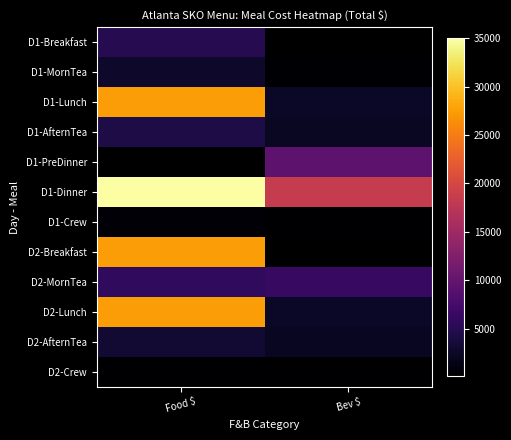

True or false: D1-Crew has a value of 140.0 at Bev $.

True